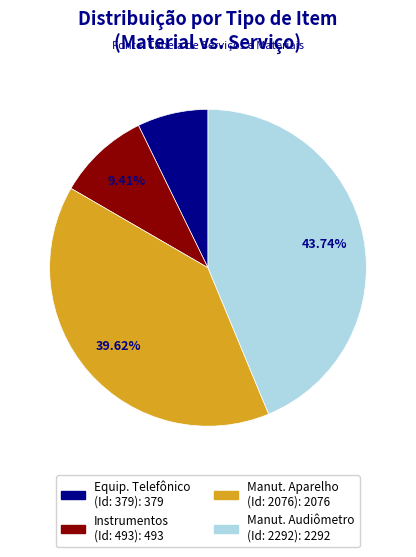

How many segments does this pie chart have?

4